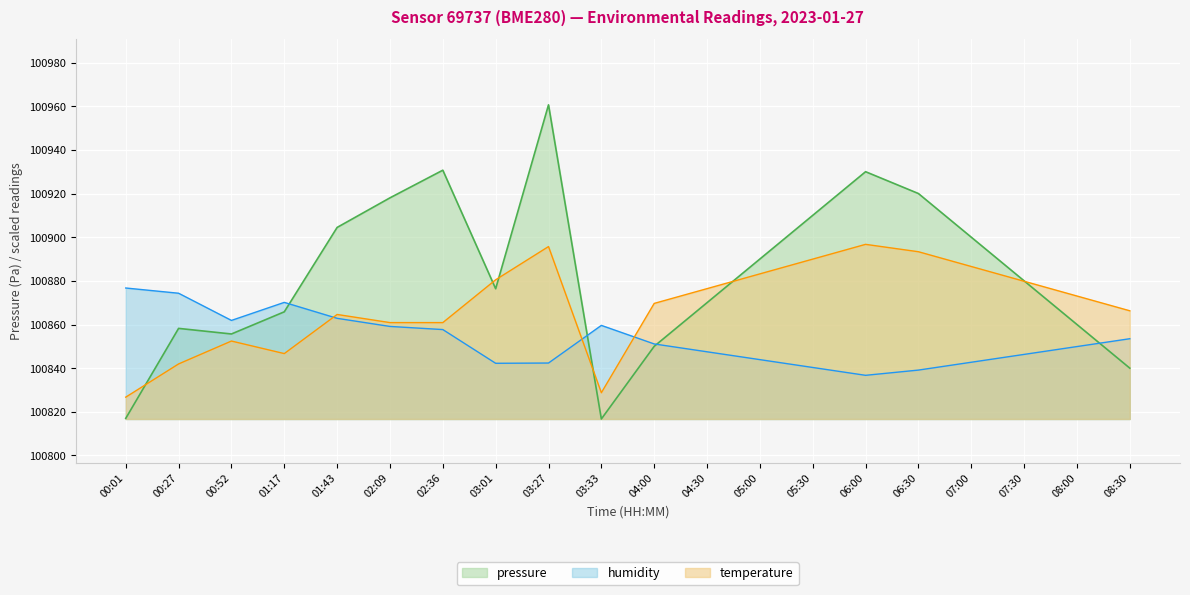

The temperature series shows 168930.3 at 03:27. True or false?

False